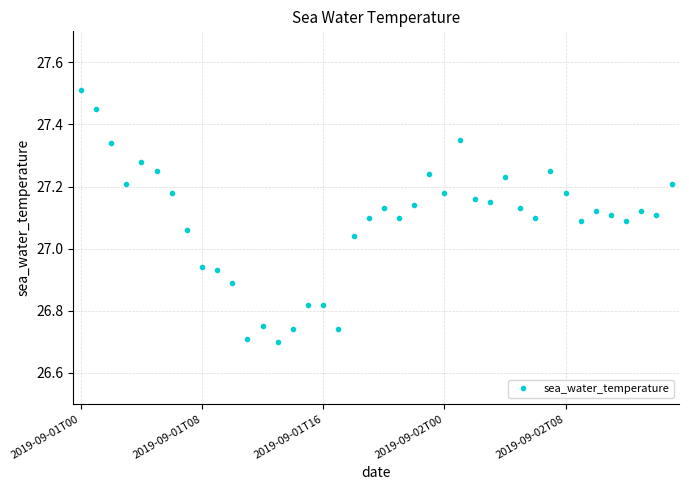

What is the maximum value shown in the chart?

27.5